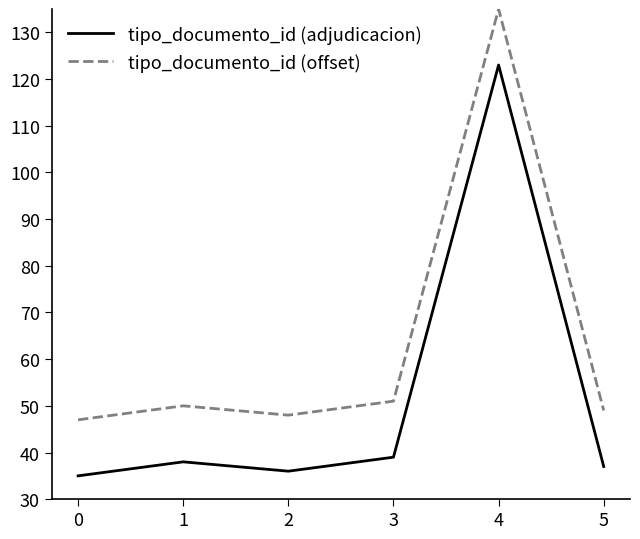

True or false: tipo_documento_id (adjudicacion) and tipo_documento_id (offset) cross at least once.

False